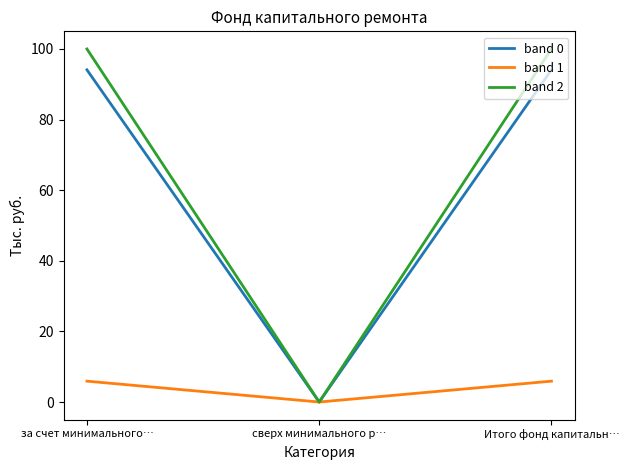

What is the difference between the highest and lowest values at Итого фонд капитальн…?

94.1